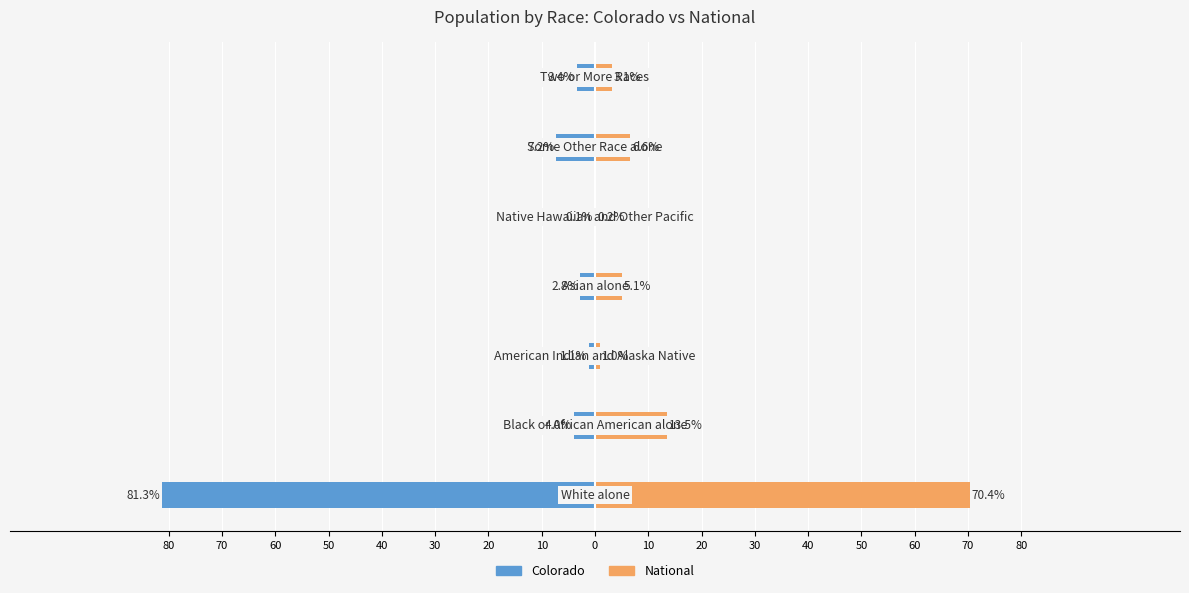

List the series in order of their overall mean, lowest first.

Colorado, National